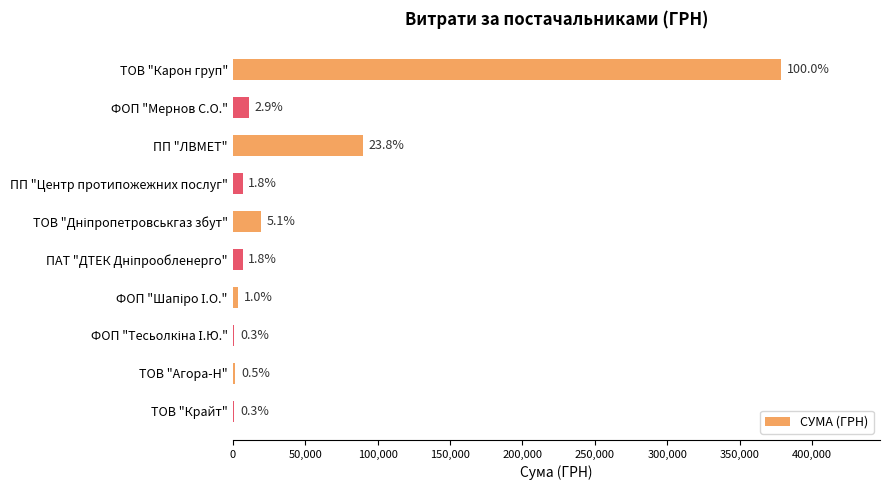

Are the bars horizontal?

Yes